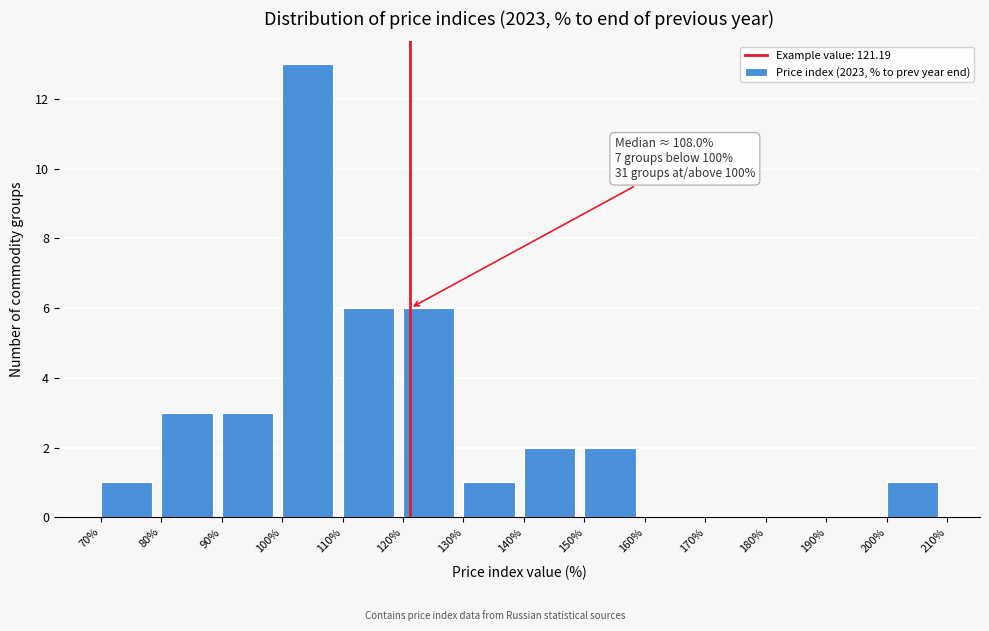

Over which range of the x-axis is the bar tallest?

100% to 110%